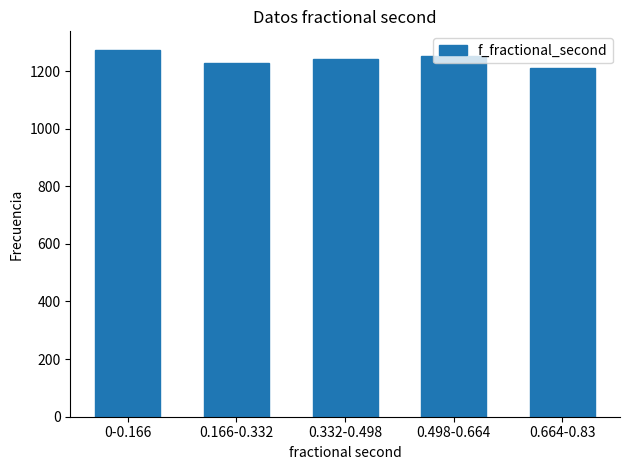

What is the difference between the maximum and minimum values?

62